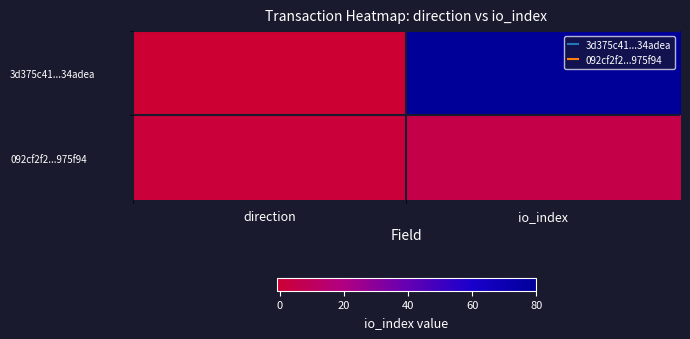

At direction, list the series in order from largest to smallest.

092cf2f2...975f94, 3d375c41...34adea